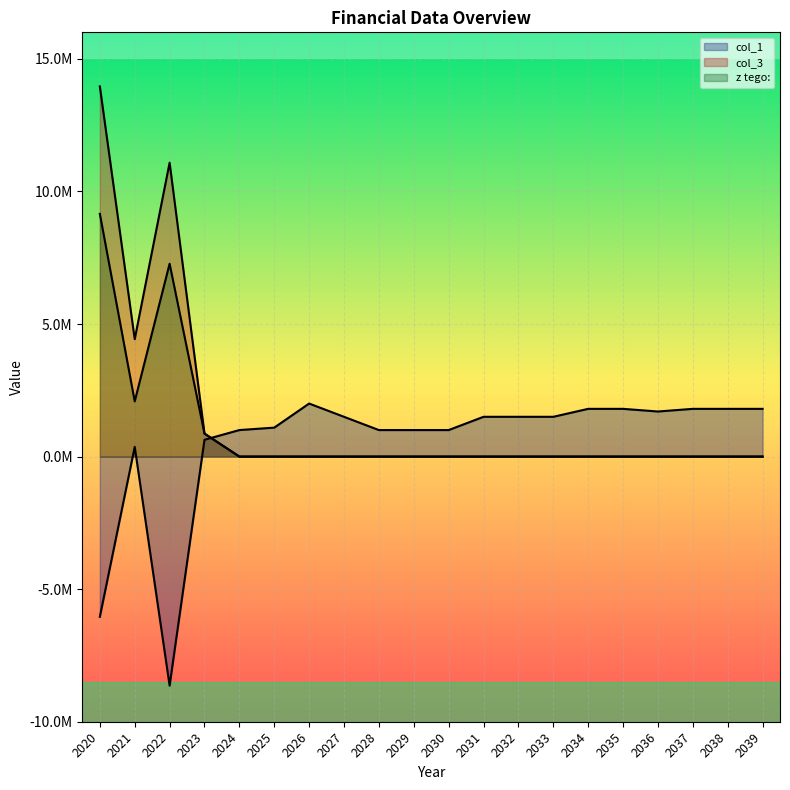

What is the difference between the highest and lowest values at 2029?

1000000.0